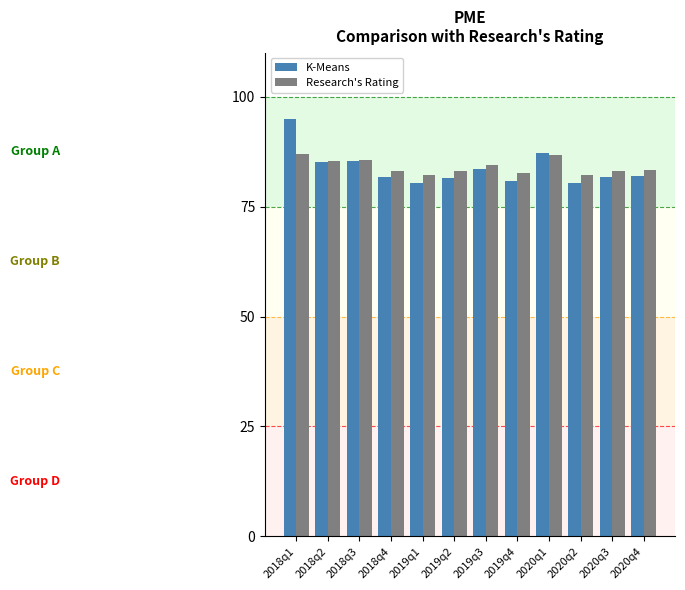

The value of K-Means at 2018q1 is 95.0. True or false?

True